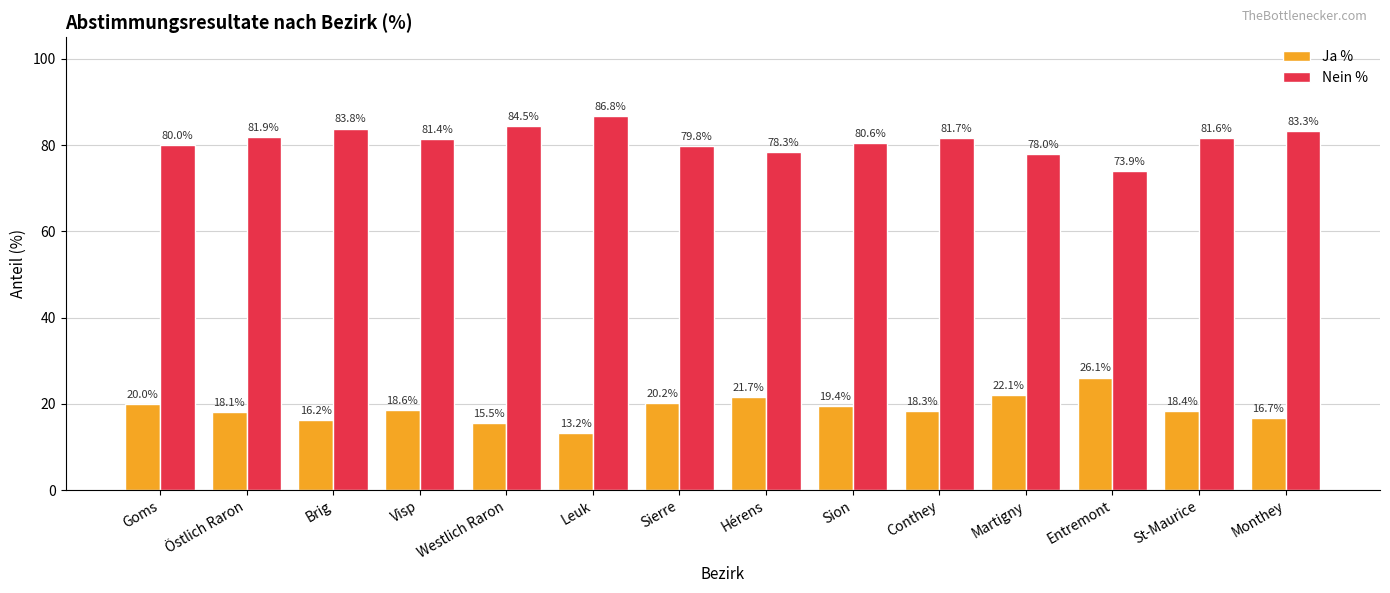

Is it true that Ja % equals 21.7 at Hérens?

True